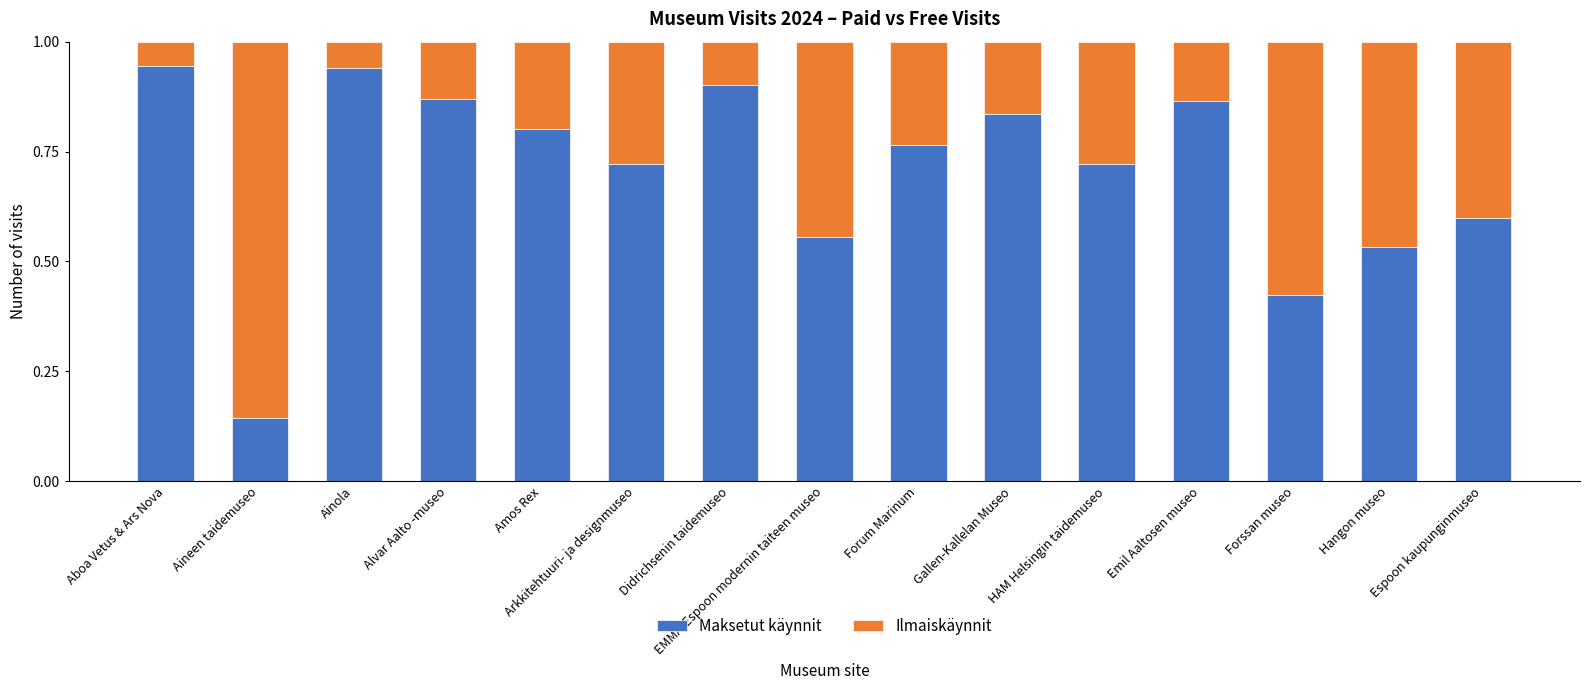

What is the total value across all series at Alvar Aalto -museo?

1.0